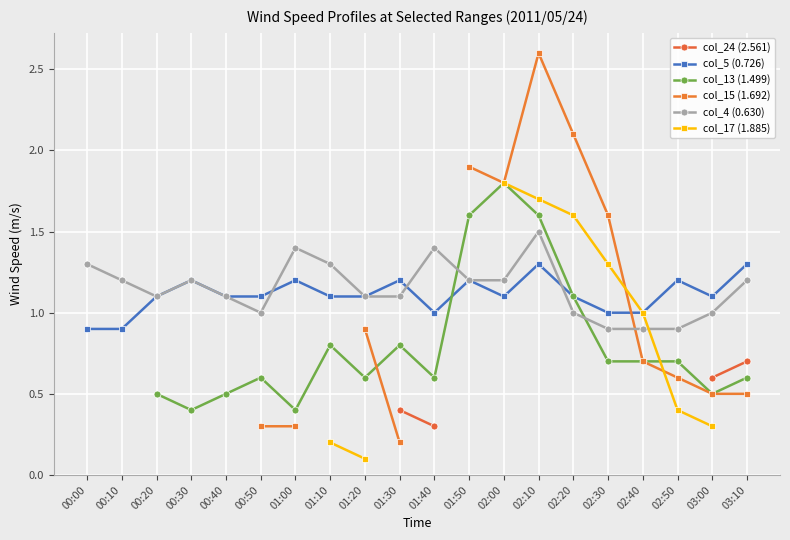

How many interior local peaks does the col_4 (0.630) series have?

4